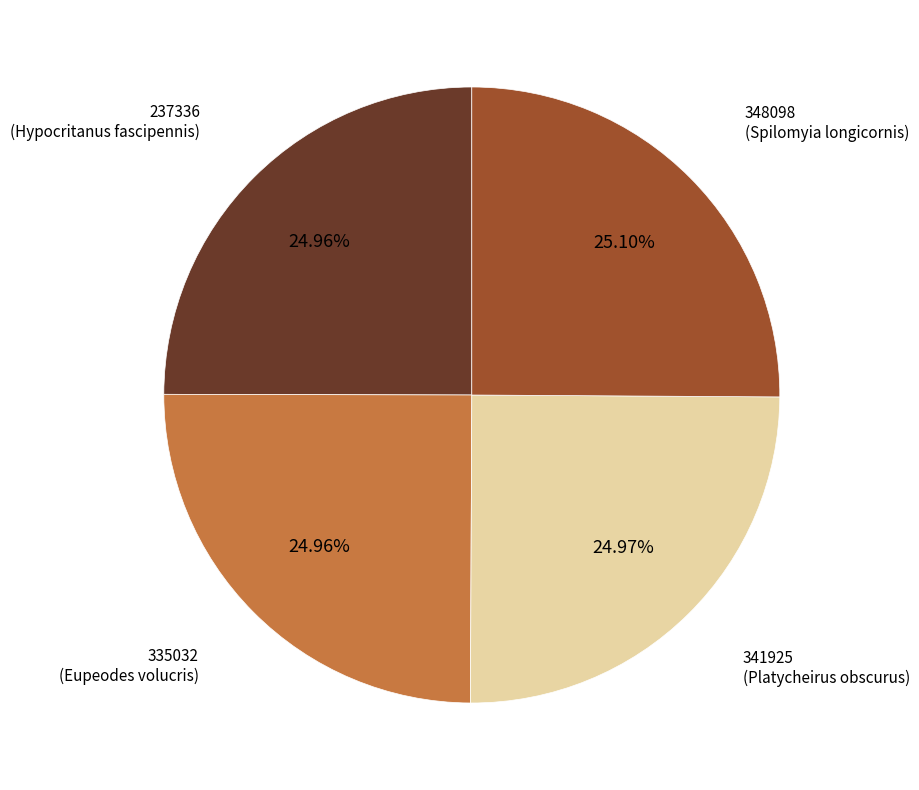

To the nearest percent, what is the average slice percentage?

25%